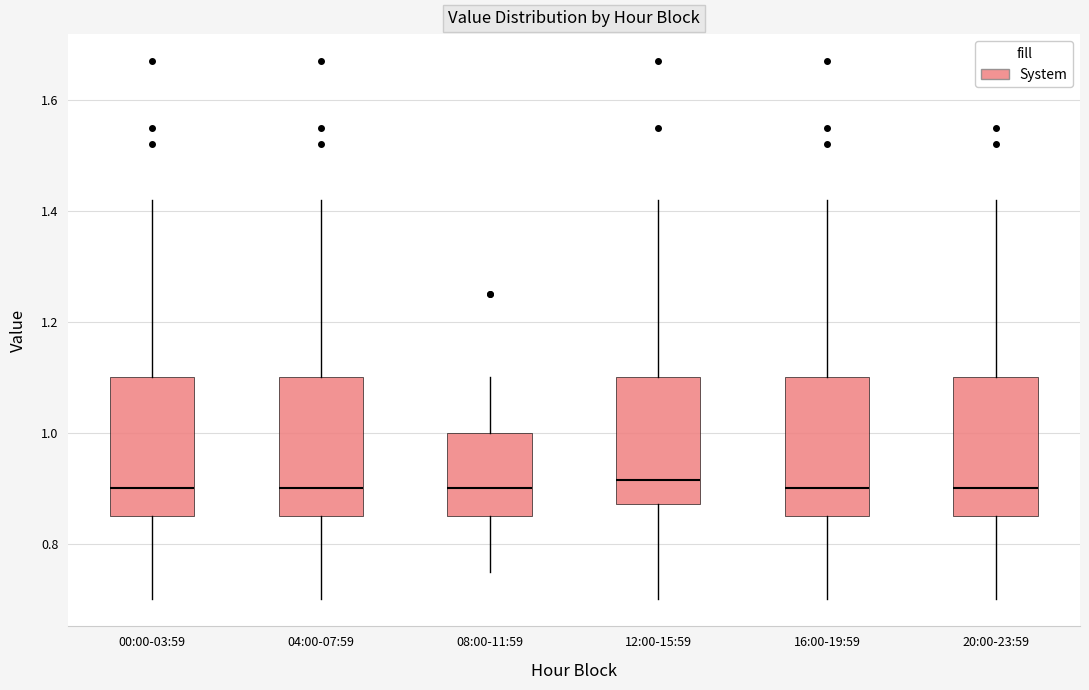

Reading left to right, read every box against the y-axis: the position of its median line, the range the box covers, and the ends of its whiskers. The values are not printed on the chart, so give them approximately, as read against the axis.

00:00-03:59: median 0.90, box 0.86 to 1.10, whiskers 0.70 to 1.42
04:00-07:59: median 0.90, box 0.86 to 1.10, whiskers 0.70 to 1.42
08:00-11:59: median 0.90, box 0.86 to 1.00, whiskers 0.76 to 1.10
12:00-15:59: median 0.92, box 0.88 to 1.10, whiskers 0.70 to 1.42
16:00-19:59: median 0.90, box 0.86 to 1.10, whiskers 0.70 to 1.42
20:00-23:59: median 0.90, box 0.86 to 1.10, whiskers 0.70 to 1.42